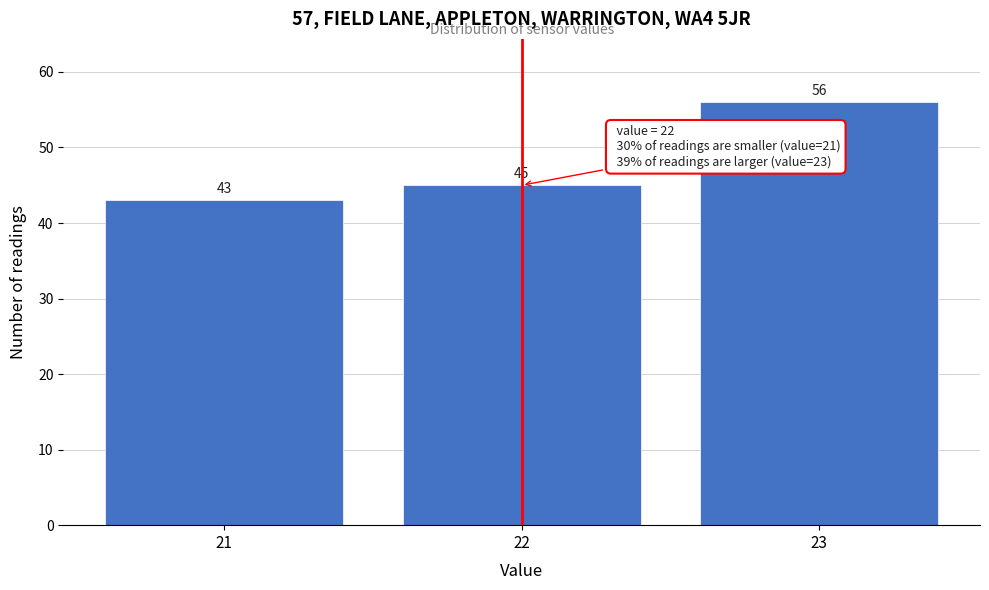

Reading left to right, list all the values displayed in this chart.

43	45	56